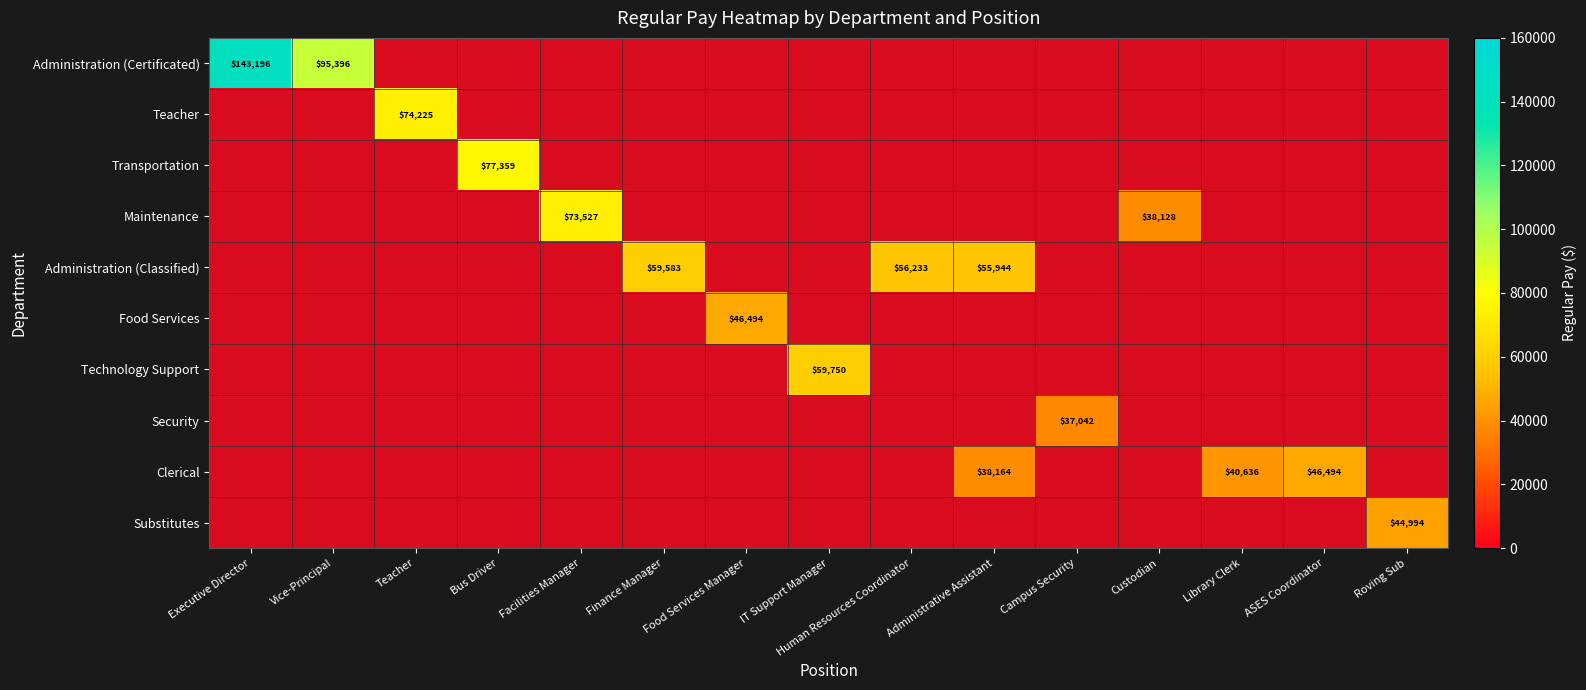

True or false: Maintenance has a value of 36202 at Facilities Manager.

False